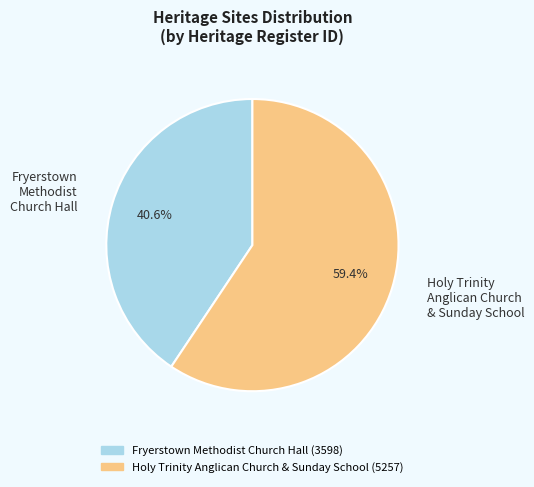

To the nearest percent, what is the average slice percentage?

50%